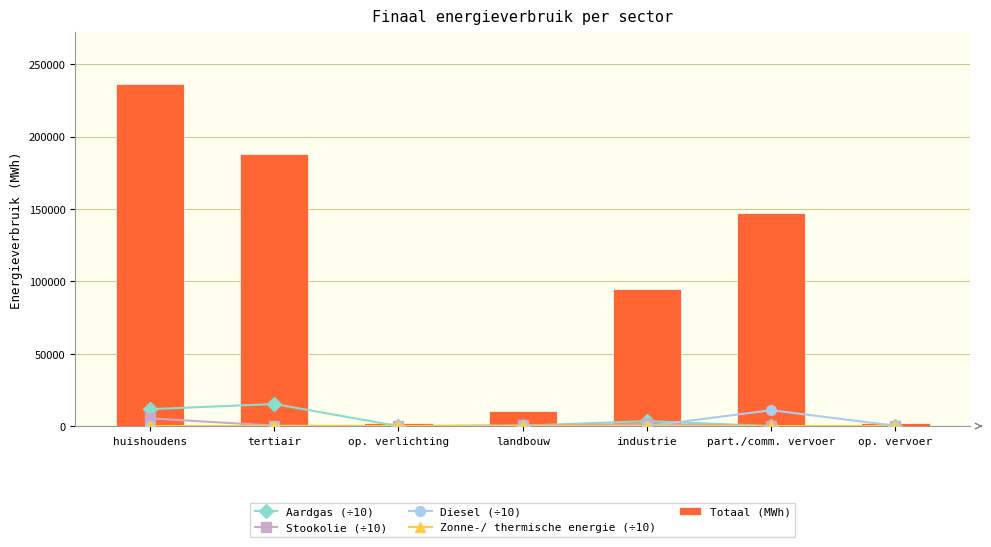

Rank the series by their maximum value, from highest to lowest.

Totaal (MWh), Aardgas (÷10), Diesel (÷10), Stookolie (÷10), Zonne-/ thermische energie (÷10)